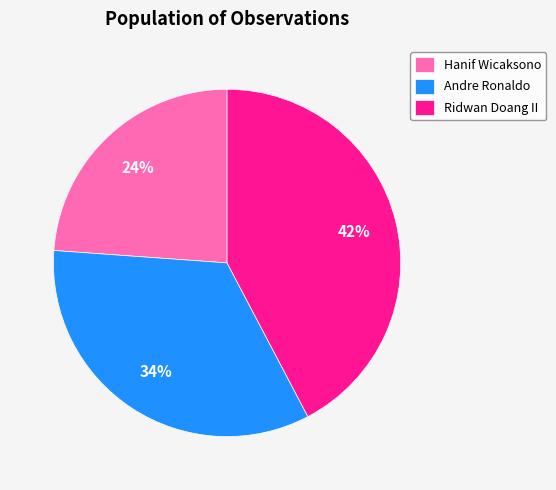

Is the sum of Hanif Wicaksono and Ridwan Doang II greater than half?

Yes